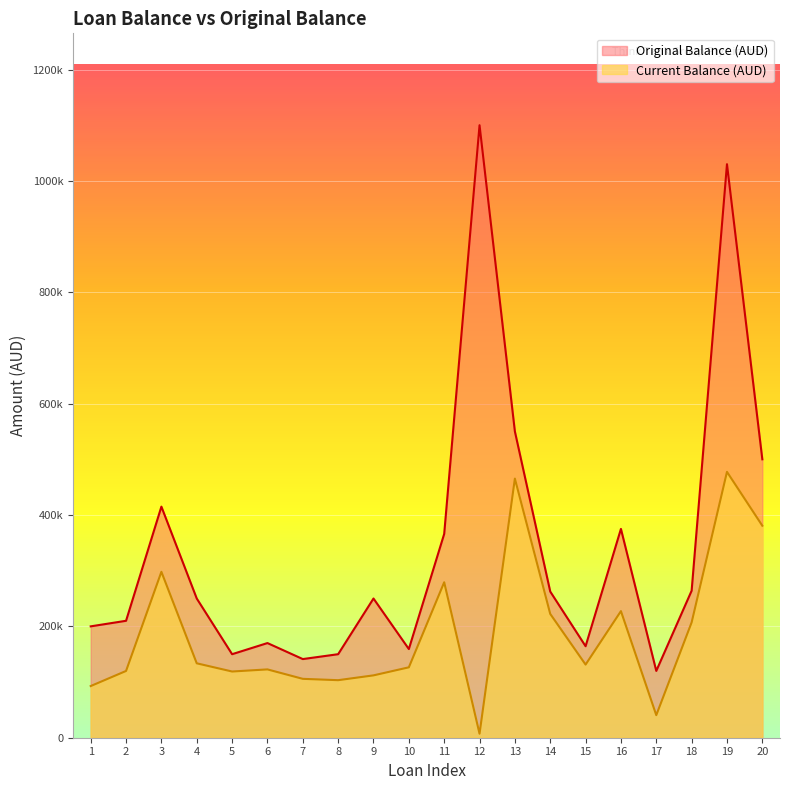

True or false: Current Balance (AUD) has more than 0 interior local peaks.

True